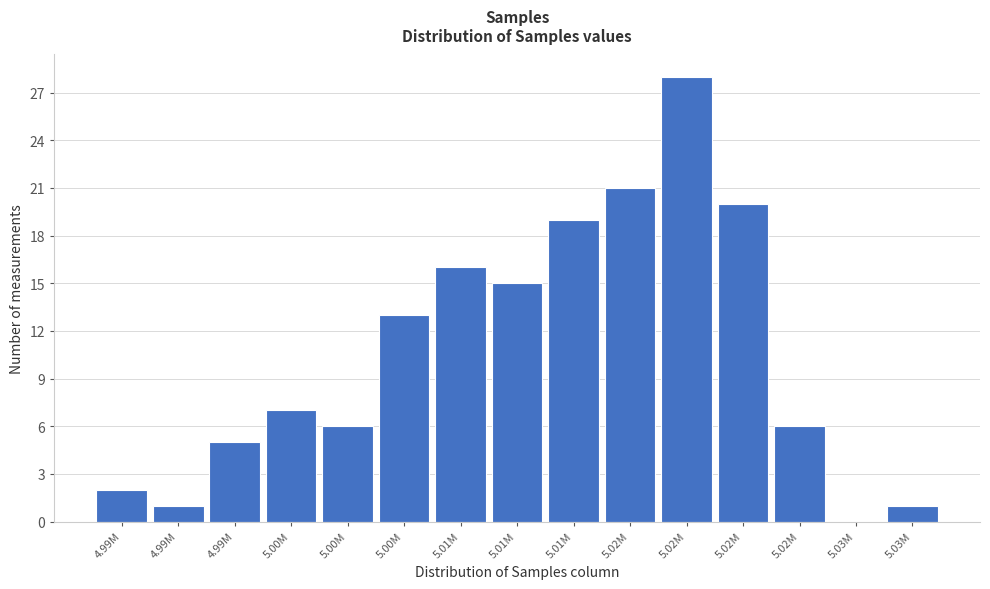

How many data points does each series have?

15